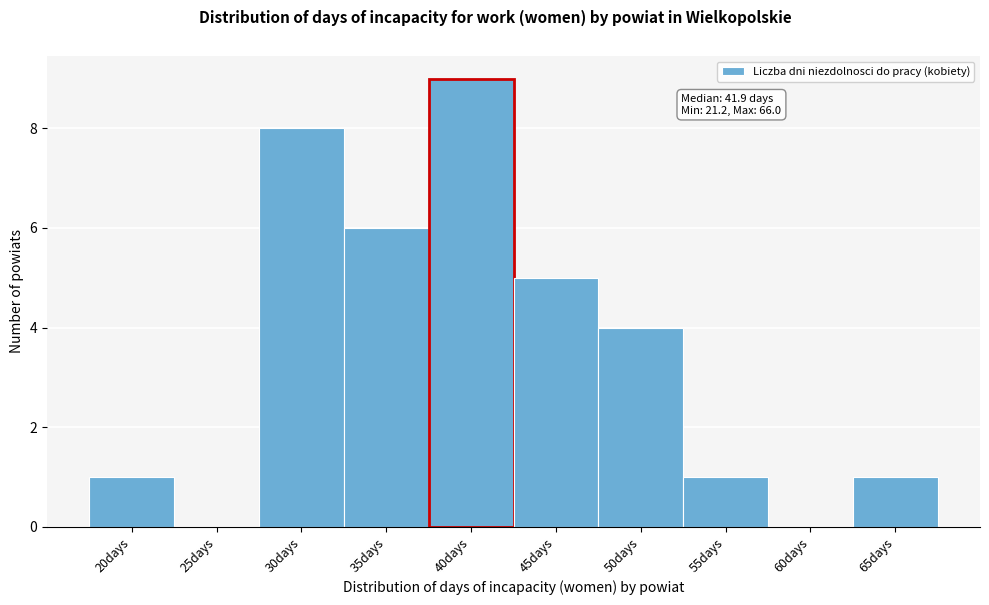

Reading left to right, extract all data points from this chart.

20days=1	25days=0	30days=8	35days=6	40days=9	45days=5	50days=4	55days=1	60days=0	65days=1